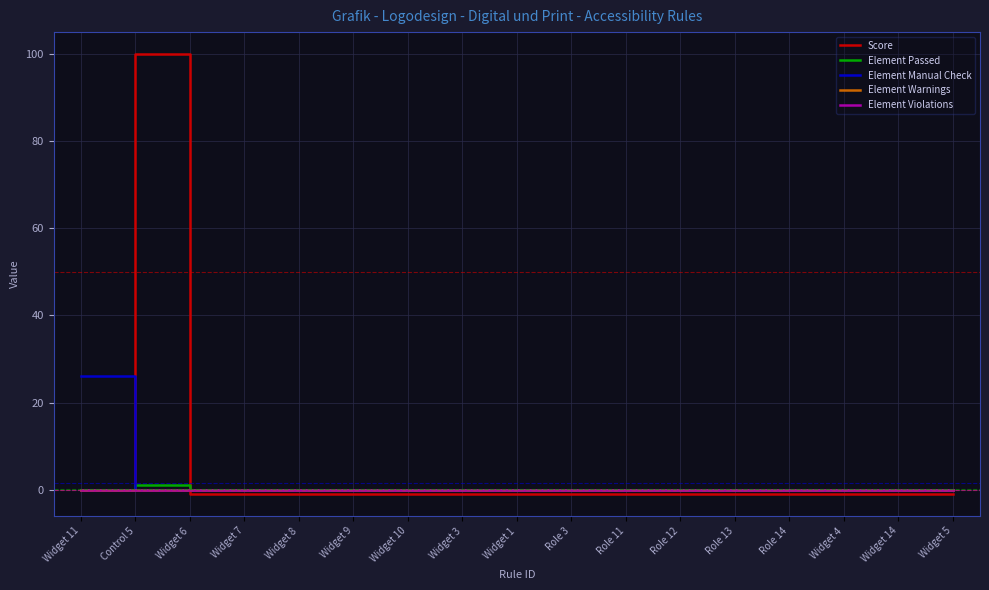

Does the chart display data point markers on the line(s)?

No